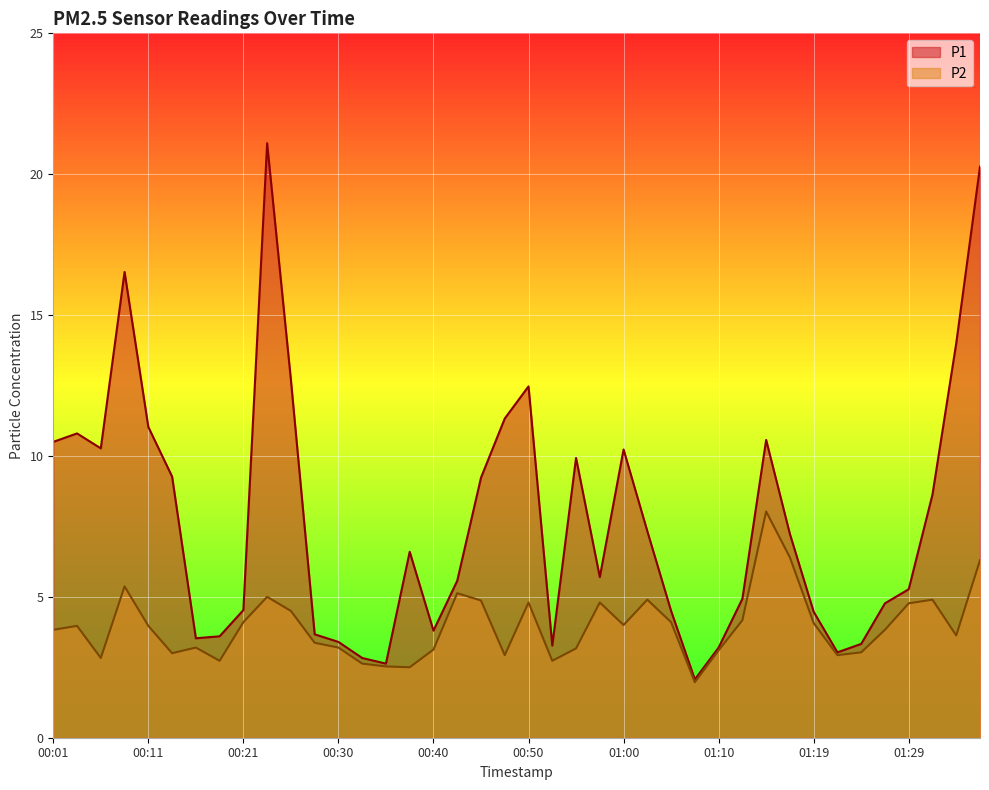

At which label is P2 closest to 5?

00:23